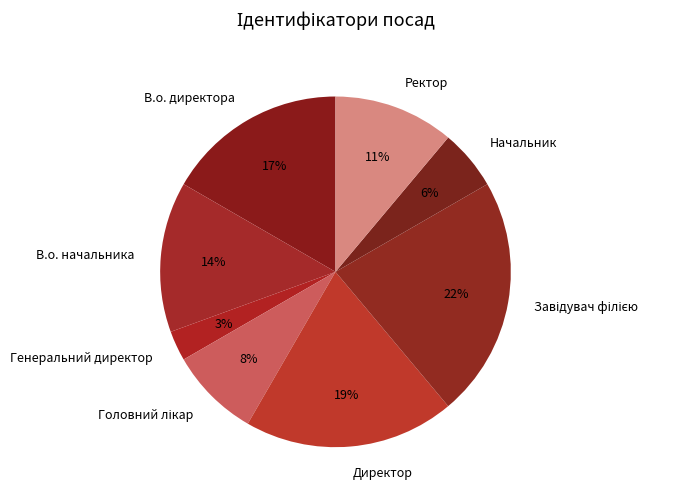

To the nearest percent, what percentage of the pie is Ректор?

11%